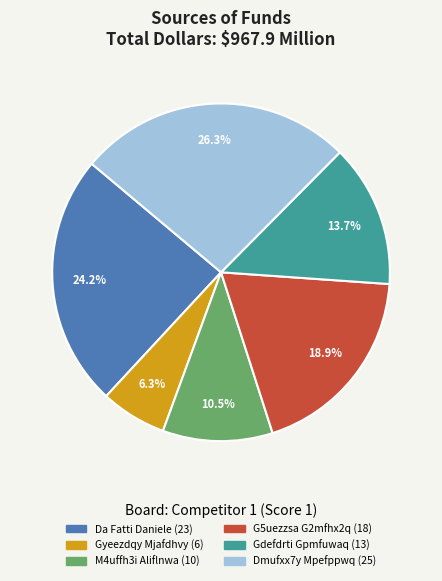

Does any single category account for the majority?

No